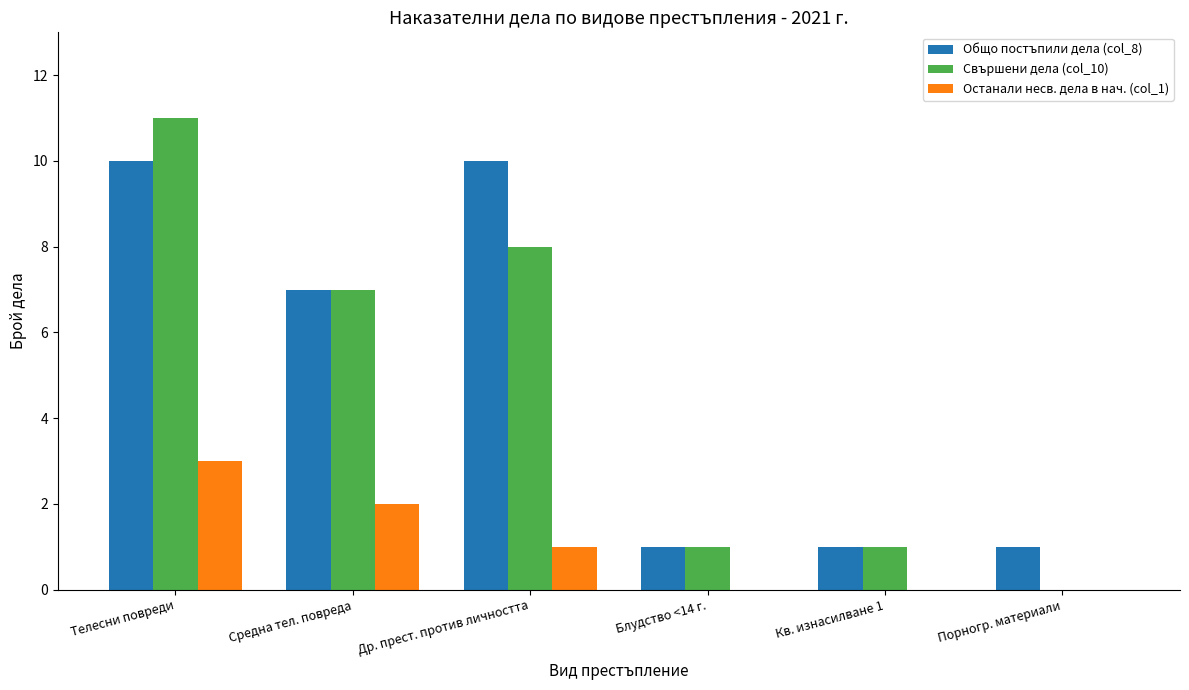

What value does the Останали несв. дела в нач. (col_1) series have at Телесни повреди?

3